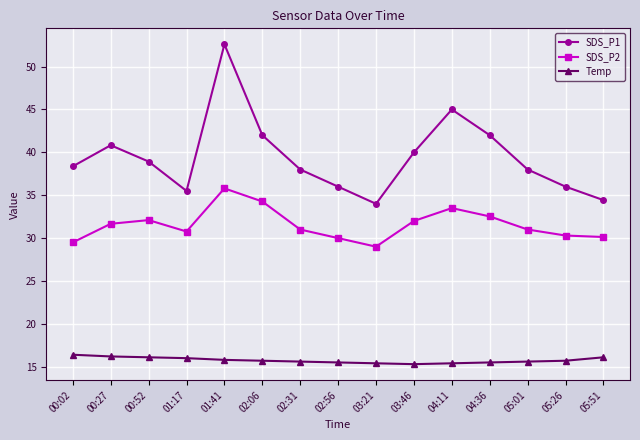

Rank the series by their average value, from lowest to highest.

Temp, SDS_P2, SDS_P1